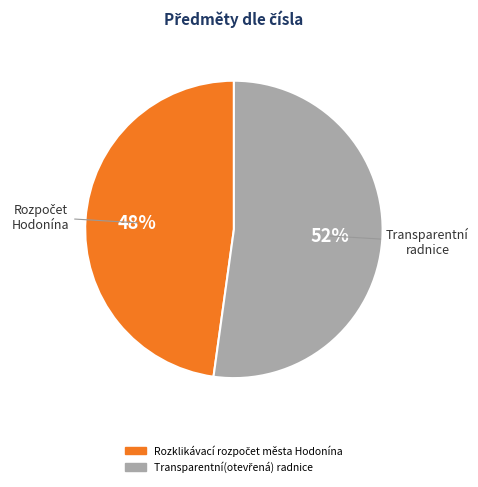

Does any single category account for the majority?

Yes